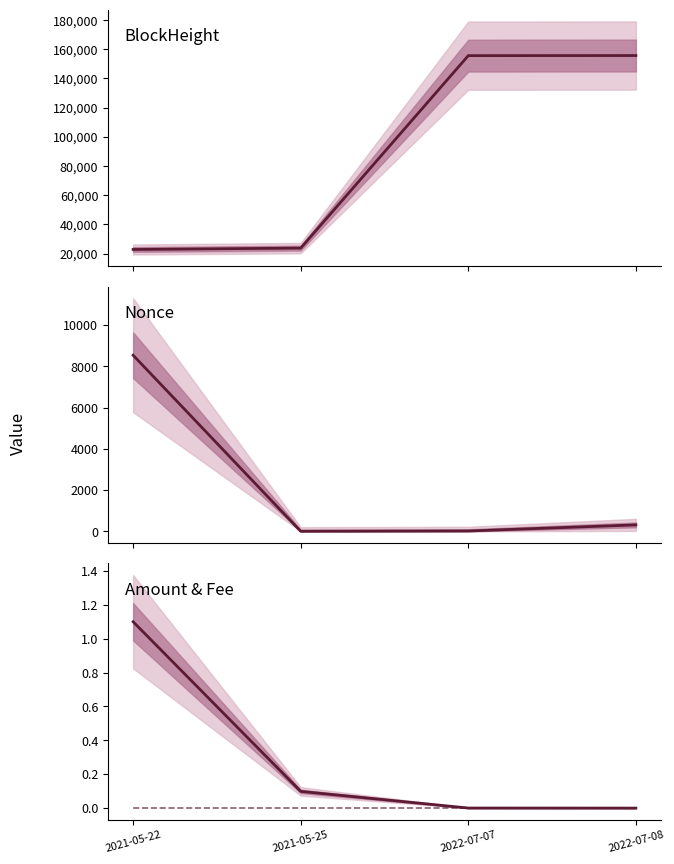

Between 2021-05-25 and 2022-07-08, which series saw the biggest shift?

BlockHeight